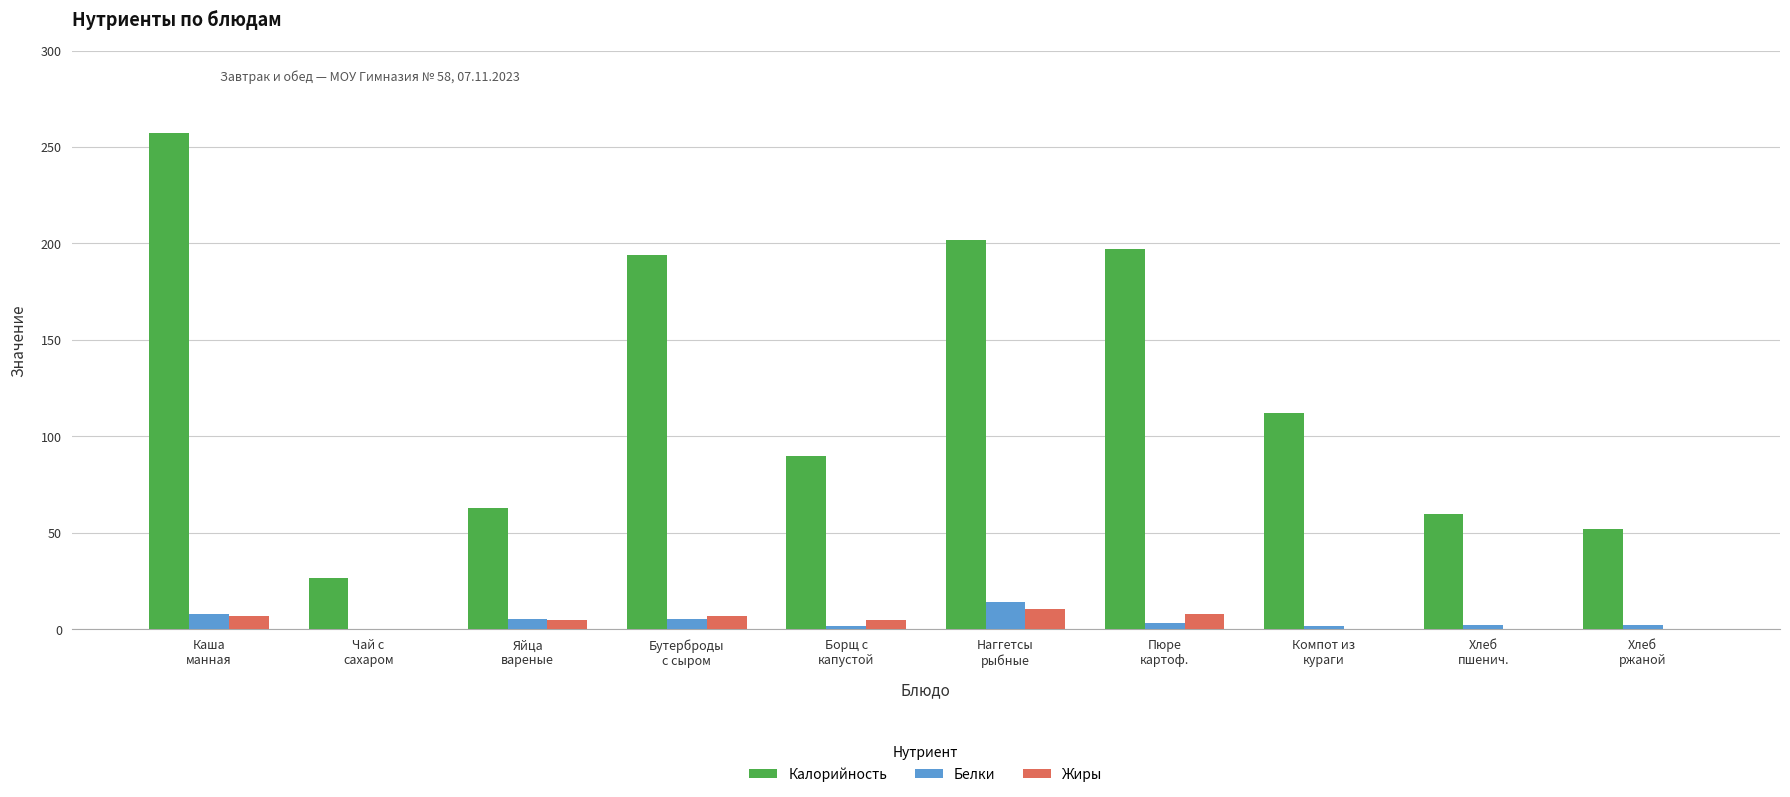

What is the total value across all series at Компот из
кураги?

114.4